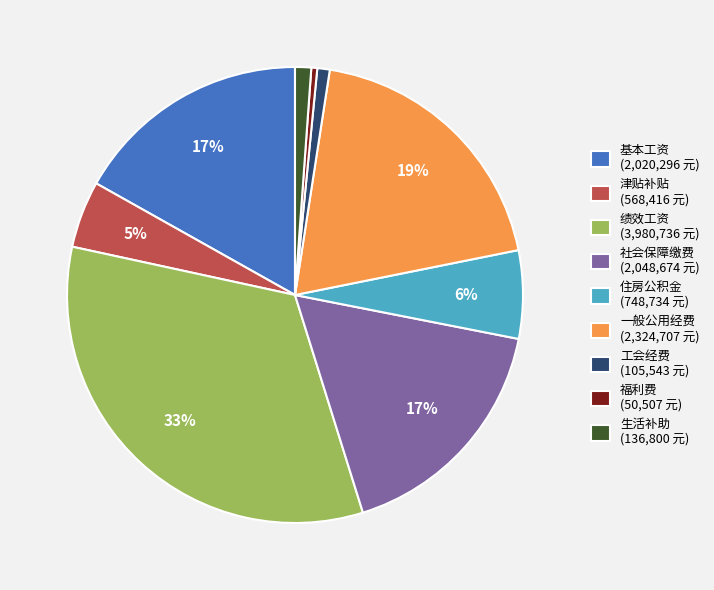

Is it true that 生活补助 is 11% of the pie?

False